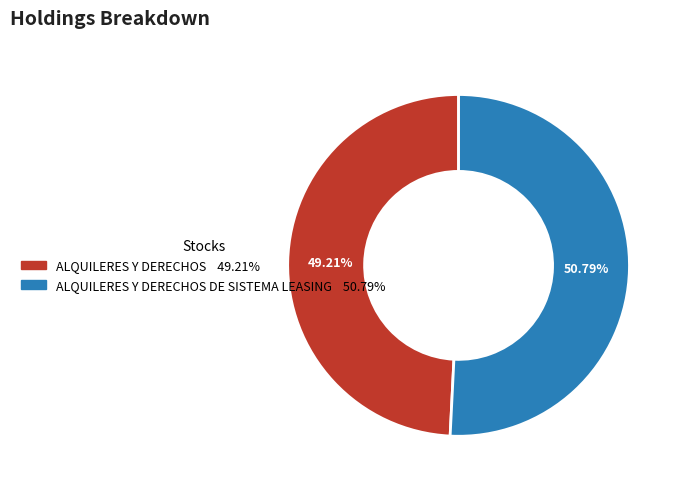

Does any single category account for the majority?

Yes